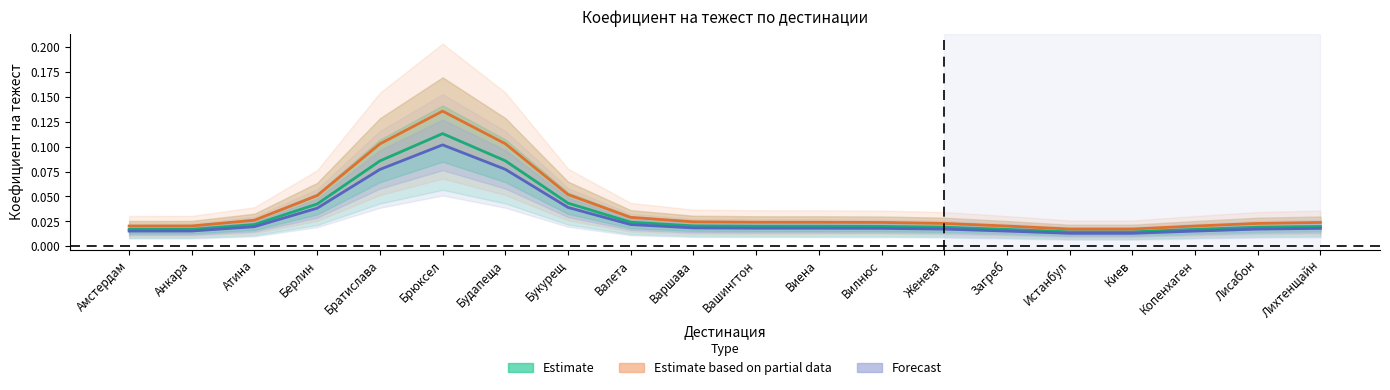

Rank the series at Женева from highest to lowest value.

Estimate based on partial data, Estimate, Forecast